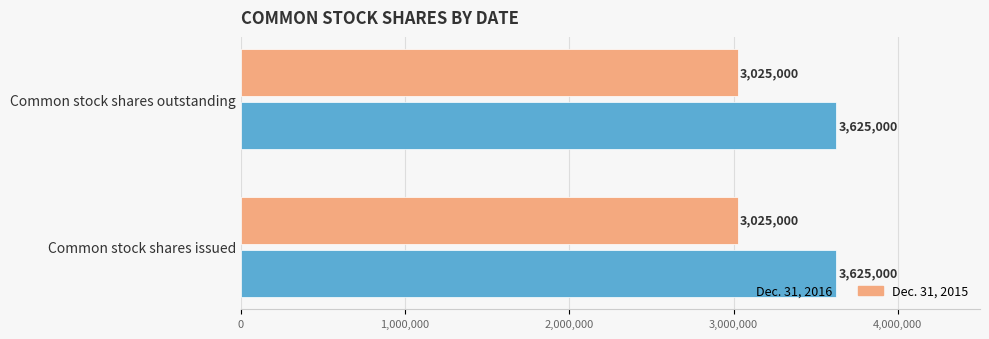

How many series are shown in this chart?

2